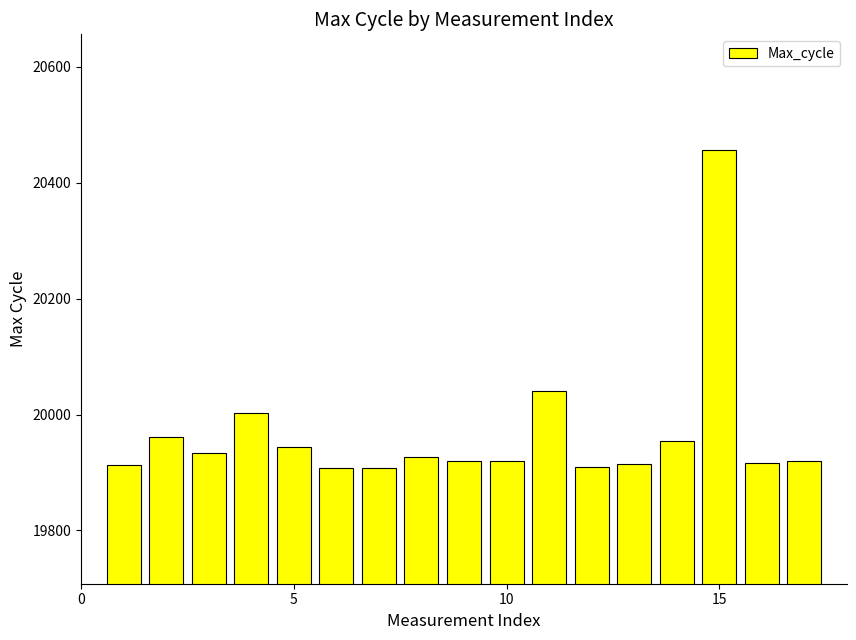

What is the value of the 17th bar from the left?

19920